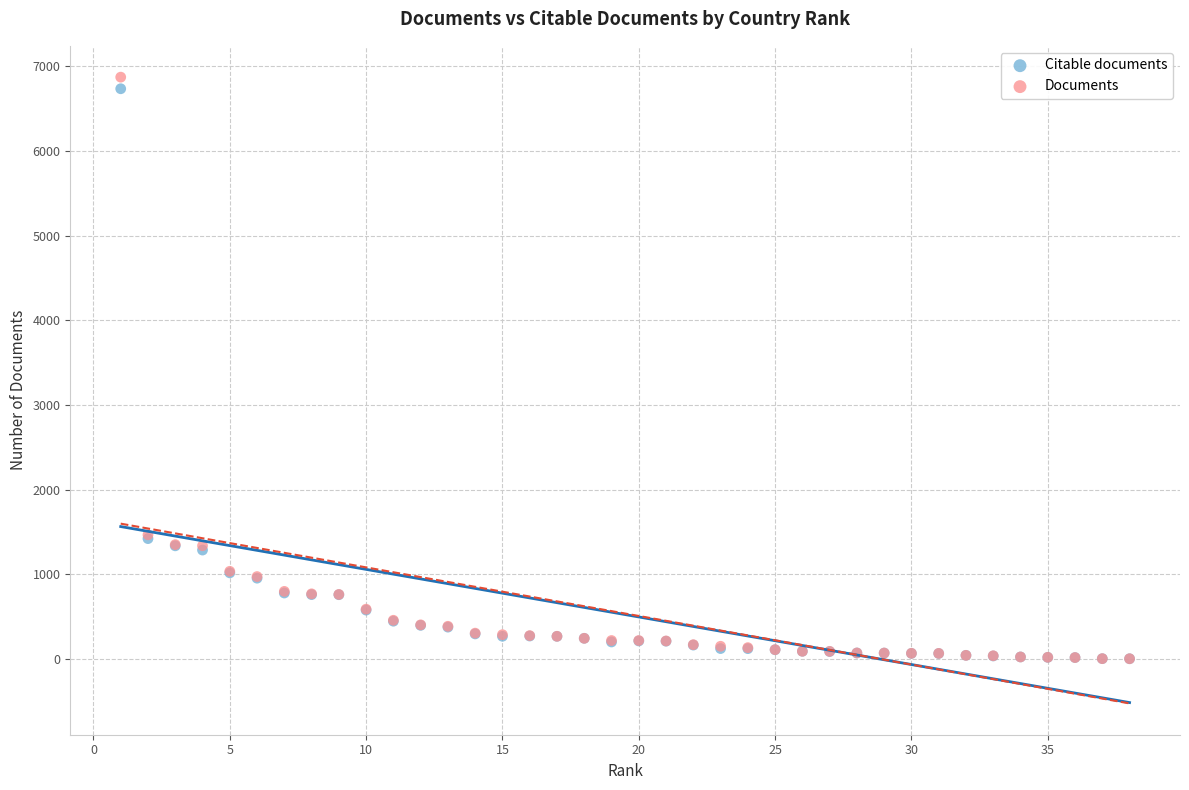

What are all the series names shown in the legend?

Citable documents, Documents